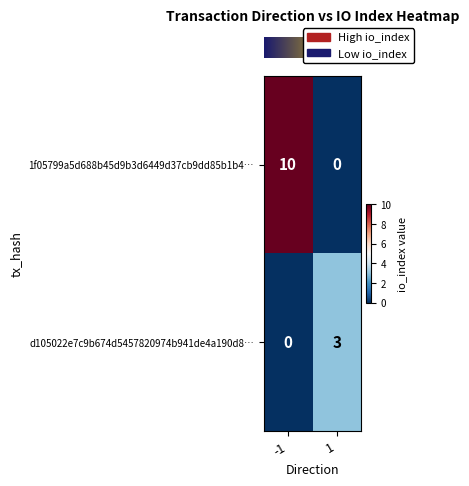

Is it true that 1f05799a5d688b45d9b3d6449d37cb9dd85b1b4… equals 6 at -1?

False